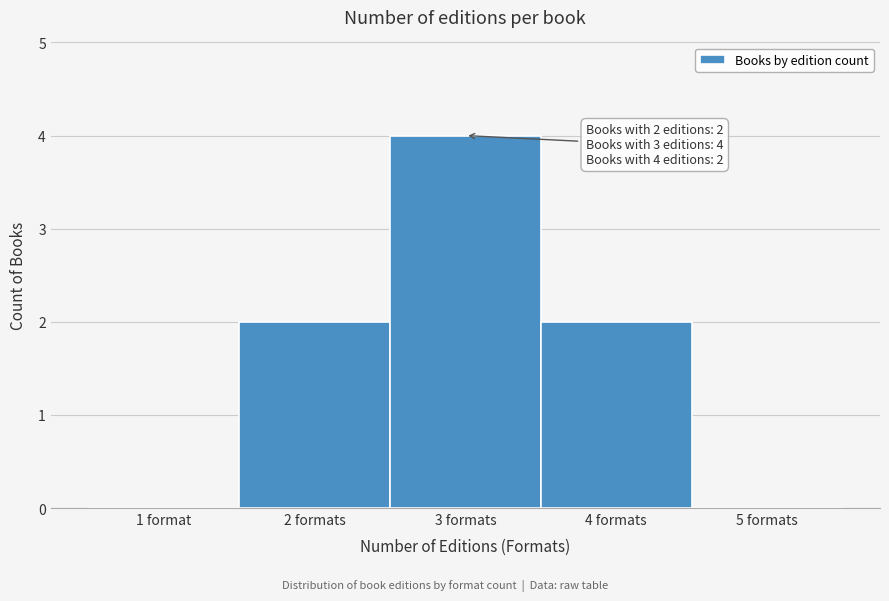

Reading left to right, what are all the values shown in this chart?

1 format=0	2 formats=2	3 formats=4	4 formats=2	5 formats=0